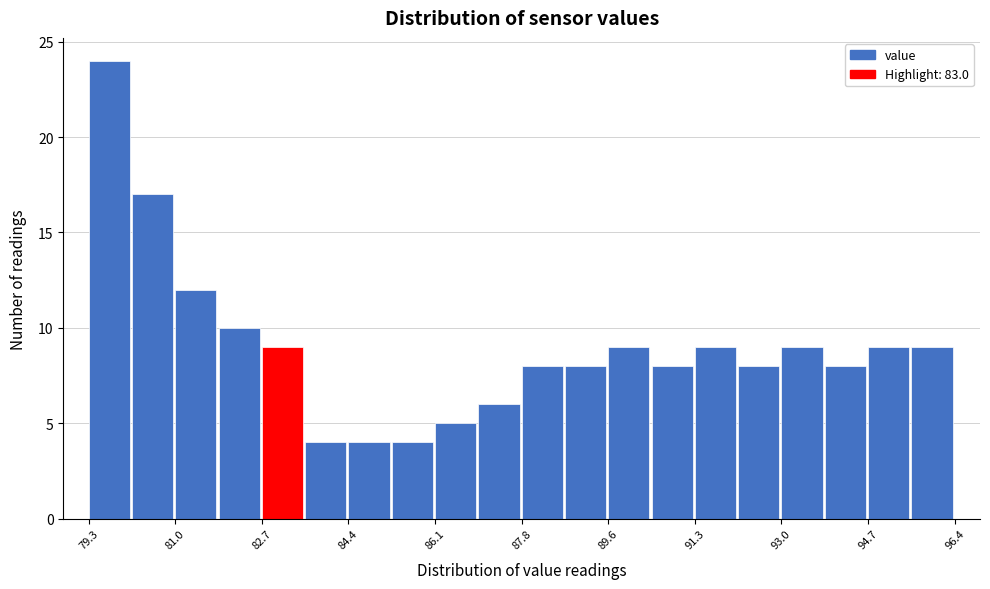

How tall is the bar that spans 83.6 to 84.4 on the x-axis? Neither the bar edges nor the heights are printed on the chart, so give them approximately, as read against the axes.

4